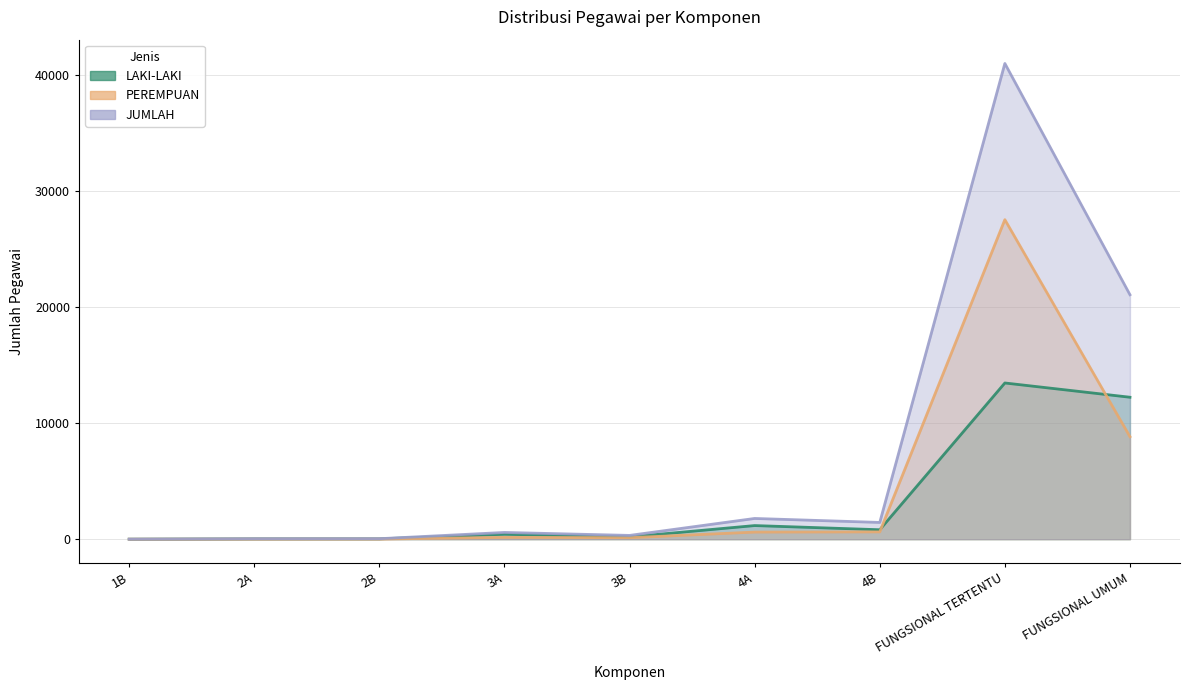

Is the value of LAKI-LAKI at 3B greater than the value of PEREMPUAN at 3A?

Yes